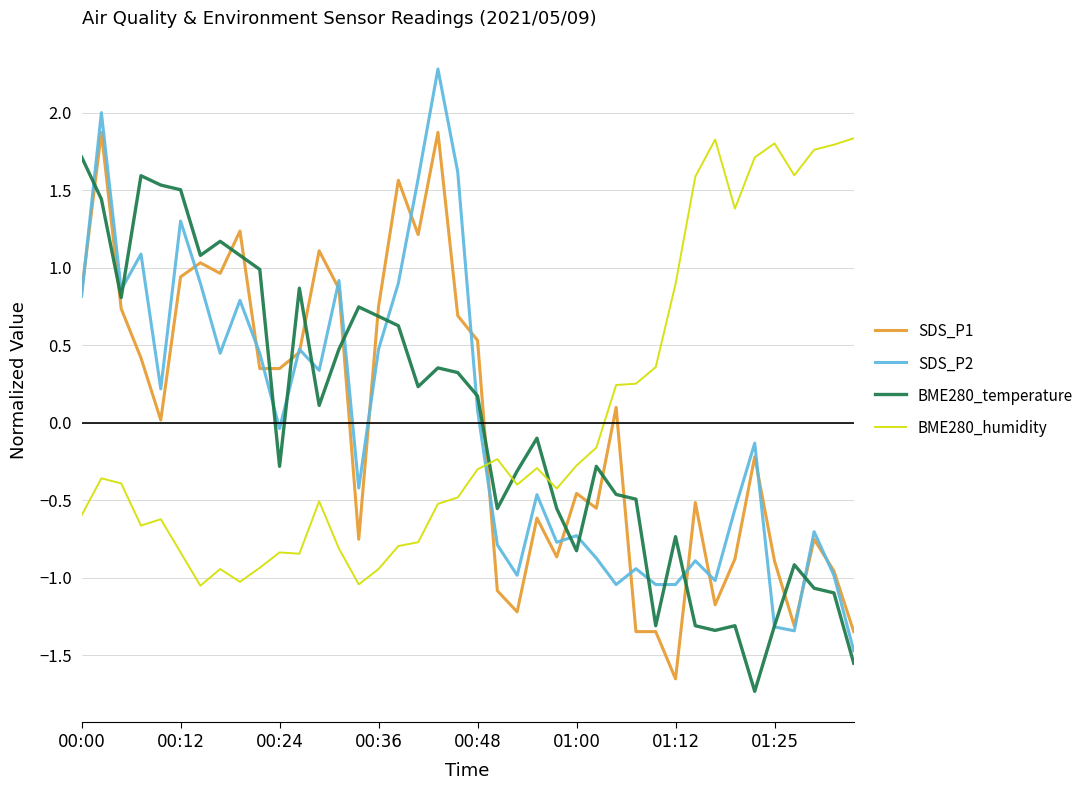

After their last crossing, which series has the higher values: BME280_temperature or BME280_humidity?

BME280_humidity